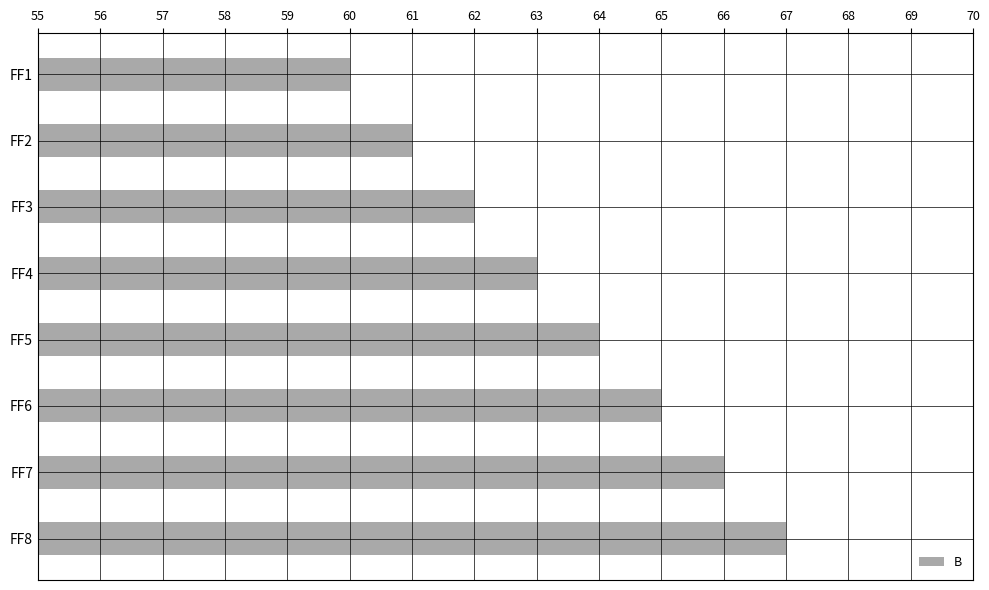

How many data points are less than 64?

4